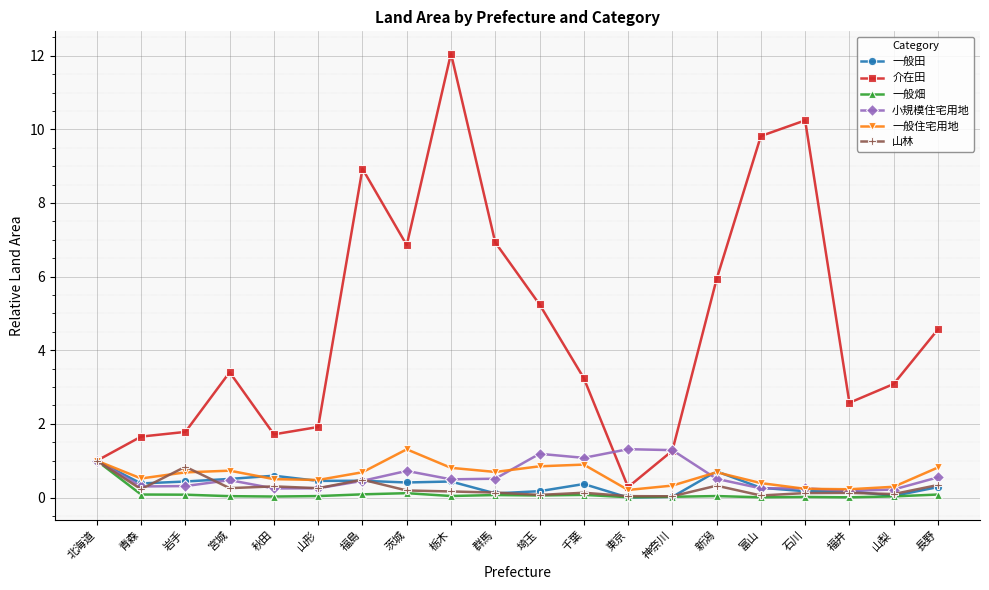

What is the label of the 19th point from the right?

青森